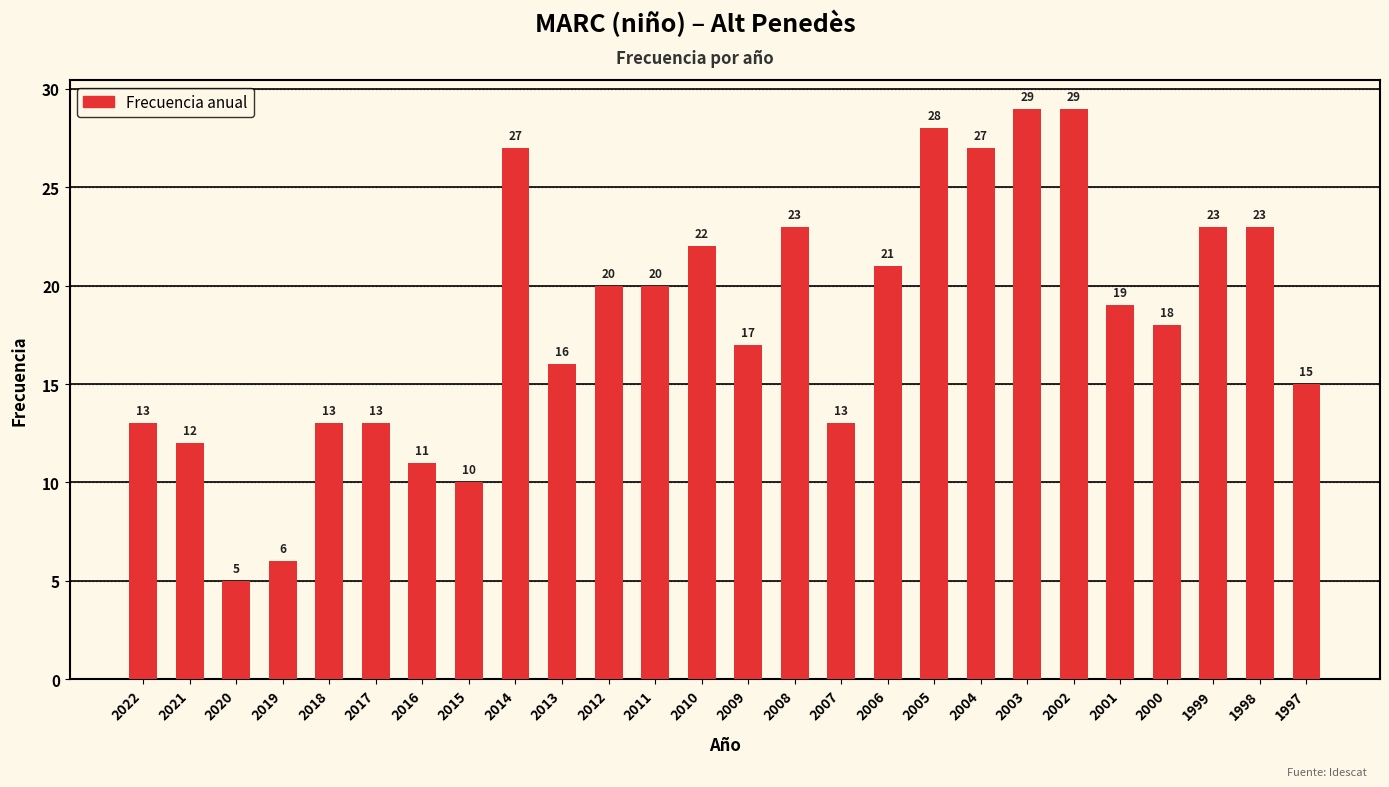

What is the difference between the second highest and minimum values?

24